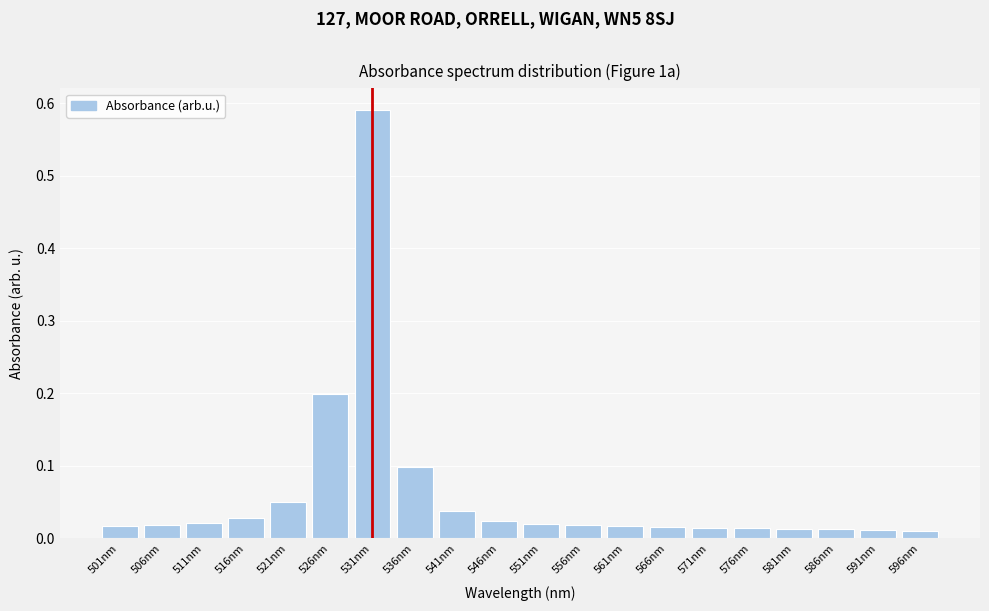

What position from the left is 501nm?

1